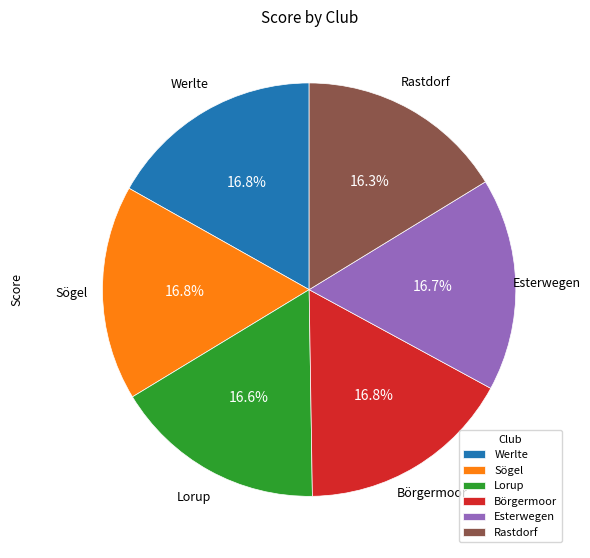

What percentage is the Lorup slice, to the nearest percent?

17%